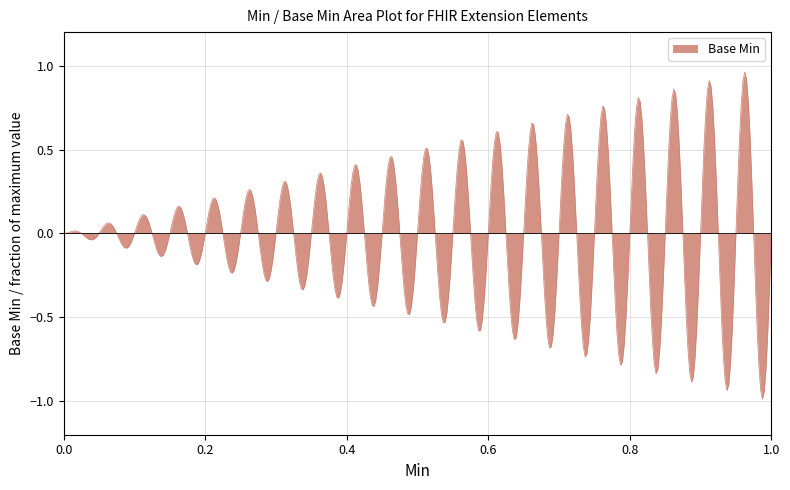

What is the difference between the maximum and minimum values?

1.9